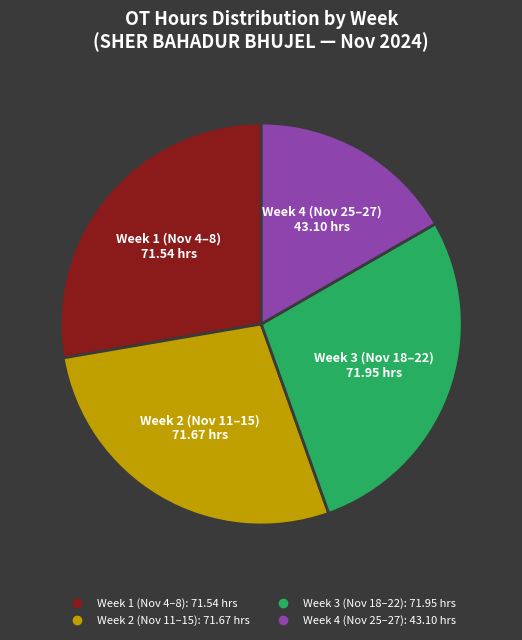

Does any single category account for the majority?

No